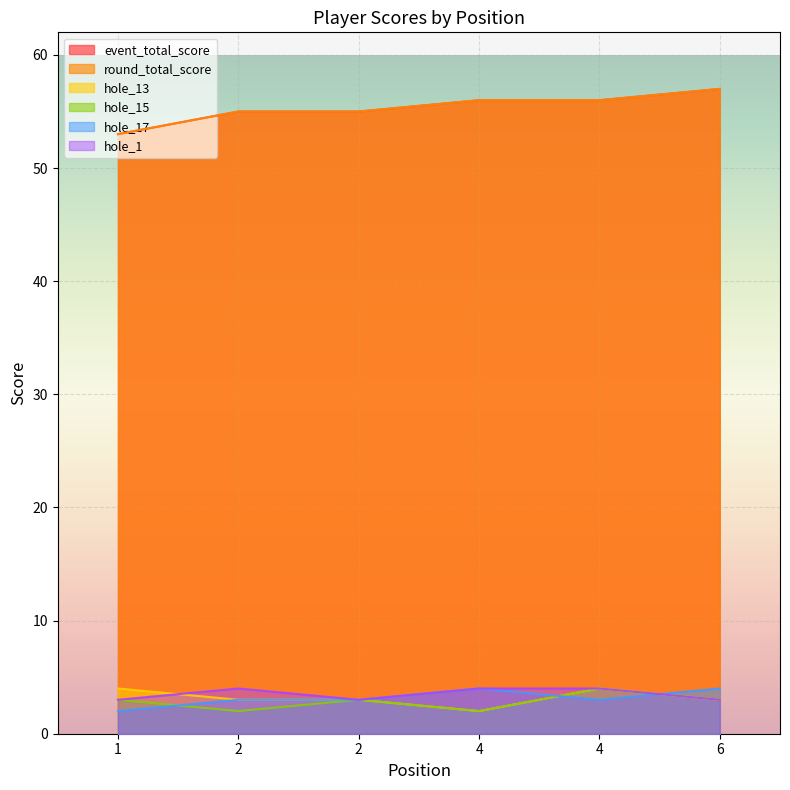

Between 4 and 4, which is larger?

4